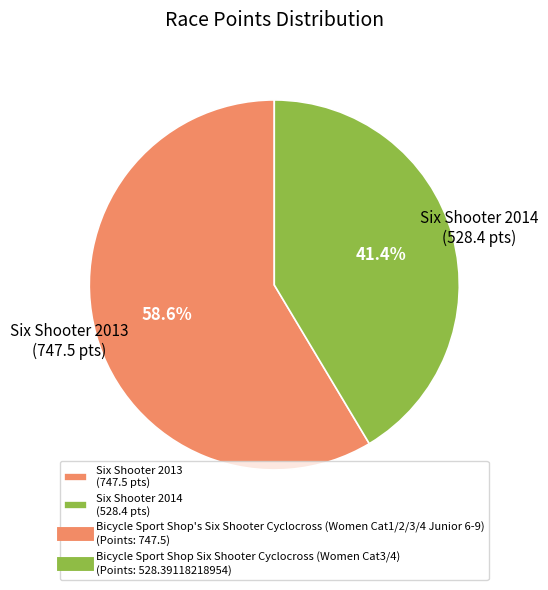

Rank the categories by value from highest to lowest.

Six Shooter 2013 (747.5 pts), Six Shooter 2014 (528.4 pts)